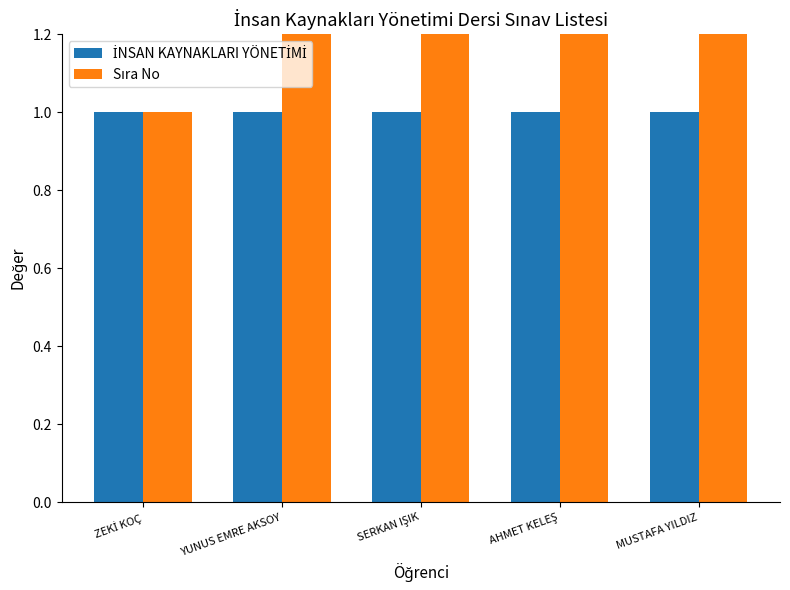

At which label does İNSAN KAYNAKLARI YÖNETİMİ reach its peak?

ZEKİ KOÇ